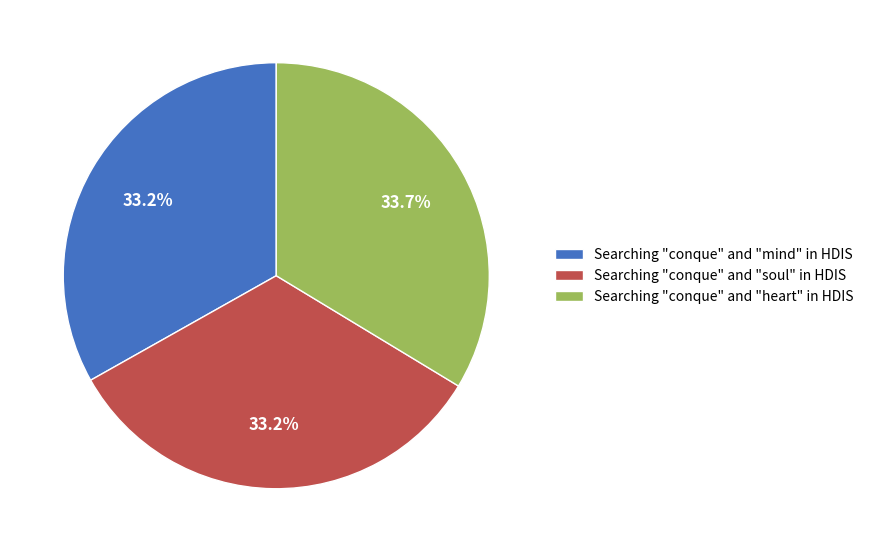

What percentage is the Searching "conque" and "soul" in HDIS slice, to the nearest percent?

33%